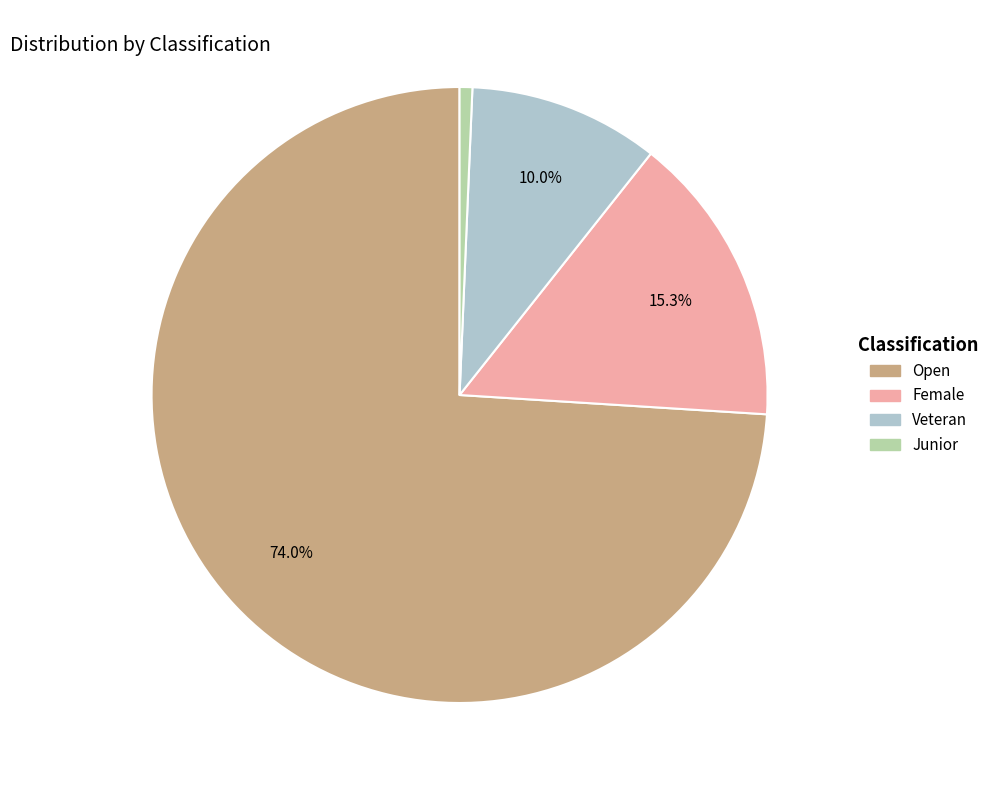

To the nearest percent, what is the difference between the largest and smallest slice percentages?

73%